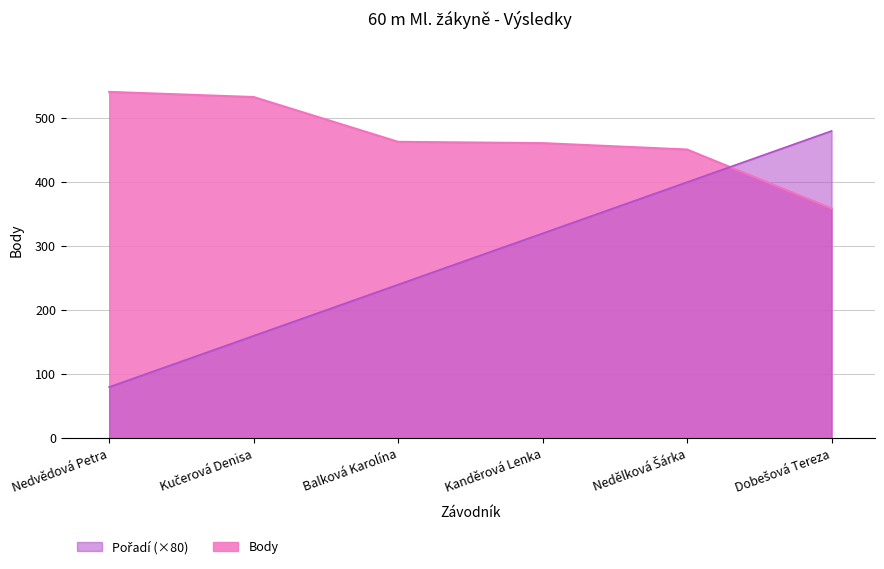

Which series ends up on top after the final intersection of Body and Pořadí?

Pořadí